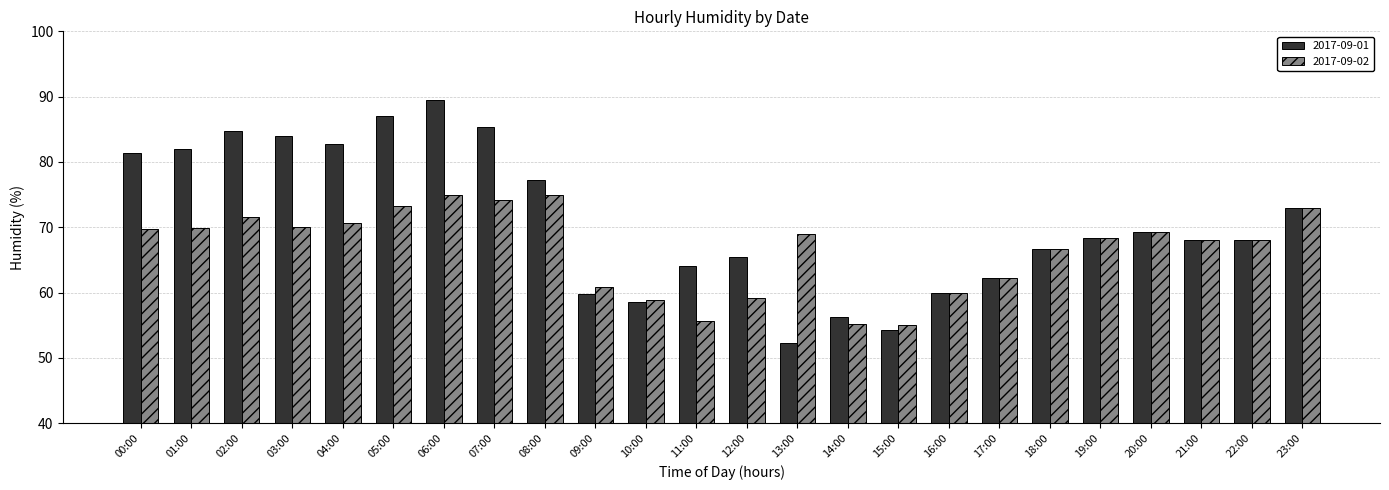

What is the approximate value of 2017-09-02 at 15:00?

55.1